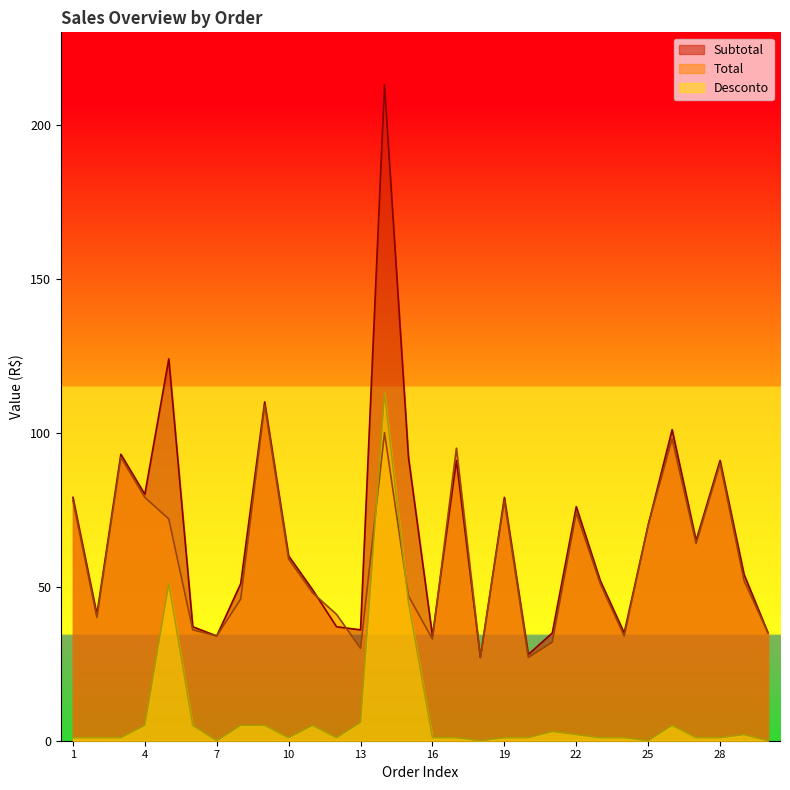

Which category has the highest value across all series?

14